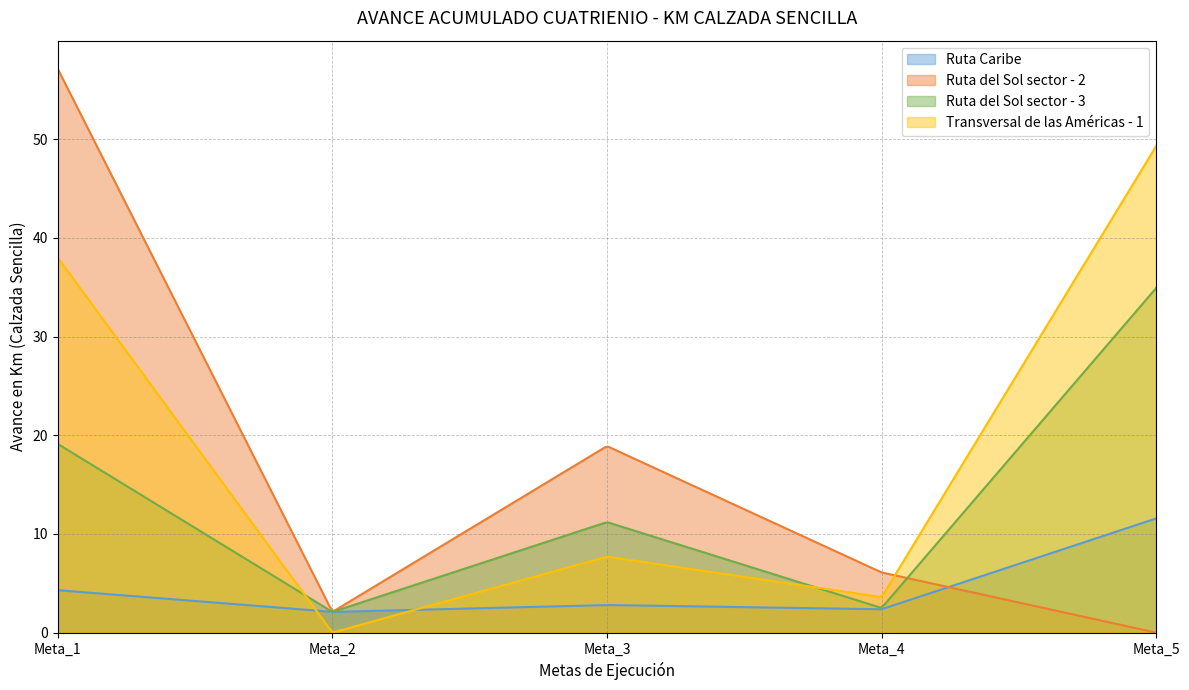

How many interior local valleys does the Transversal de las Américas - 1 series have?

2